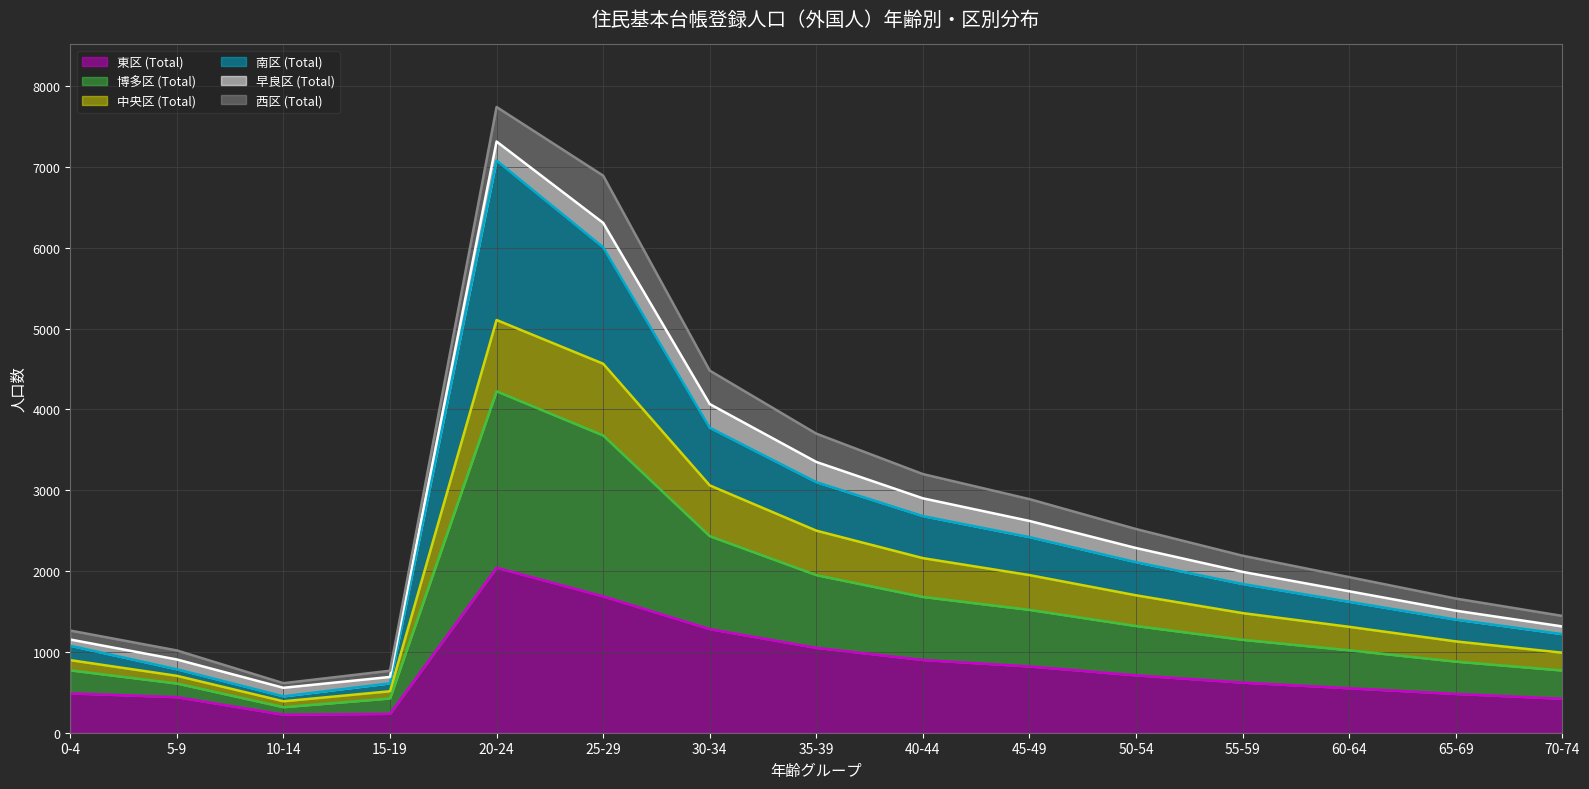

True or false: 中央区 (Total) (line) and 早良区 (Total) (line) intersect in this chart.

False